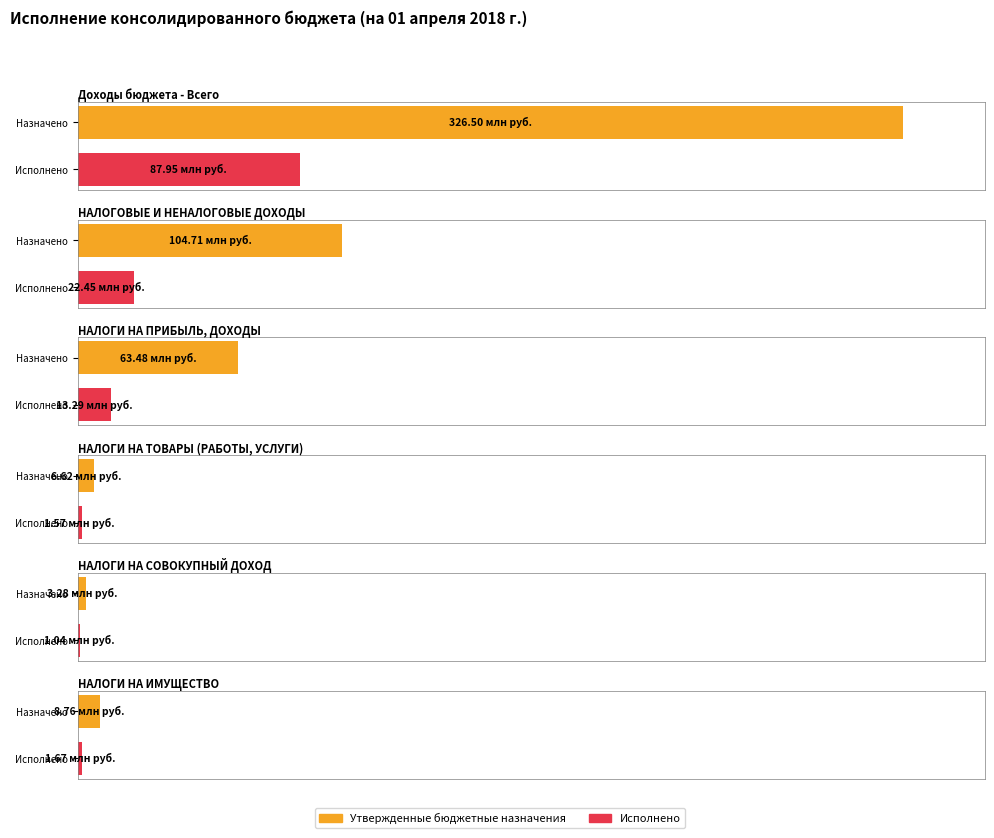

How many categories are shown in the chart?

6